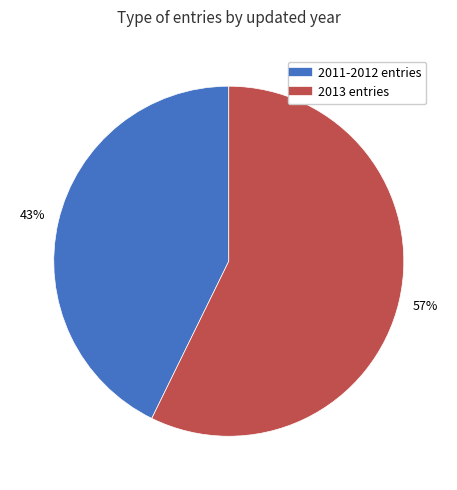

To the nearest percent, what is the average slice percentage?

50%